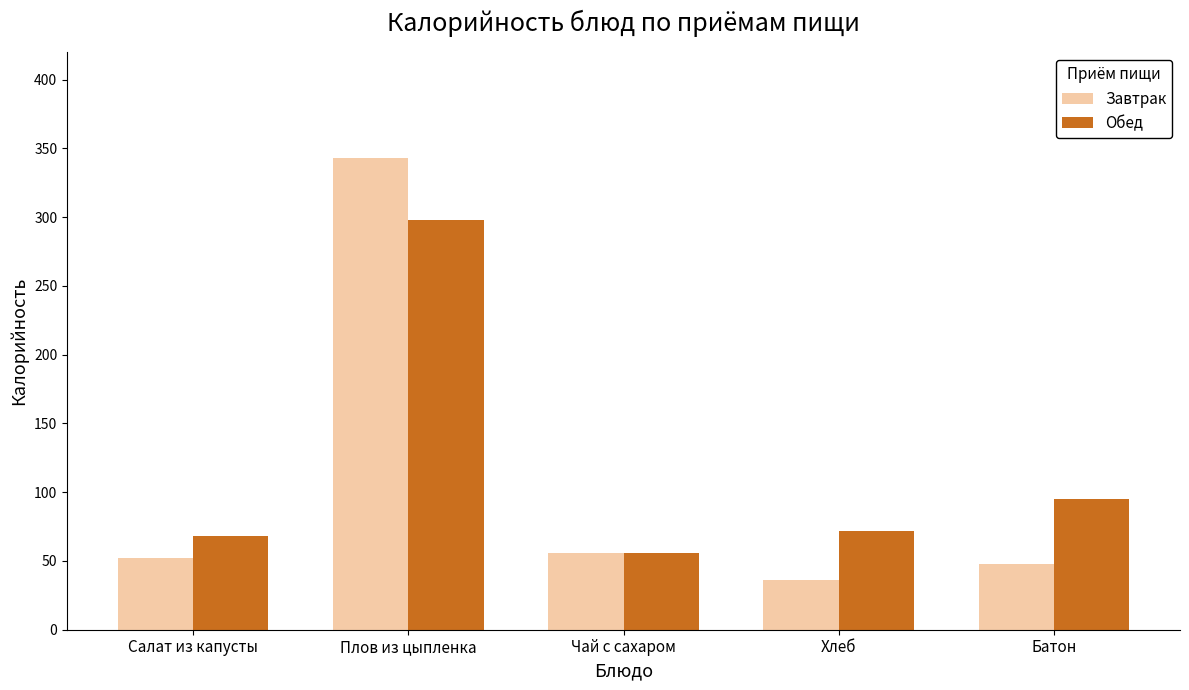

List the labels in order of Завтрак value, smallest first.

Хлеб, Батон, Салат из капусты, Чай с сахаром, Плов из цыпленка